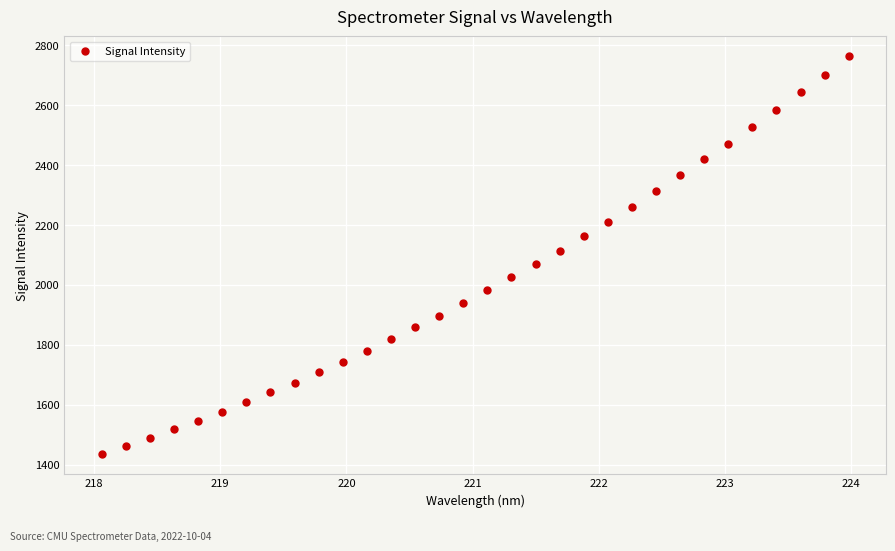

What is the range of X values (max minus min)?

5.9